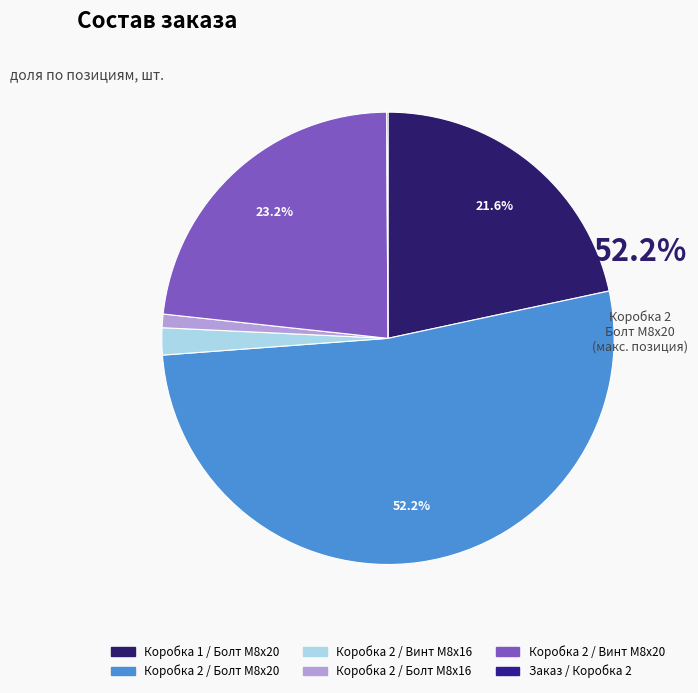

Which category has the smallest portion of the pie?

Заказ / Коробка 2